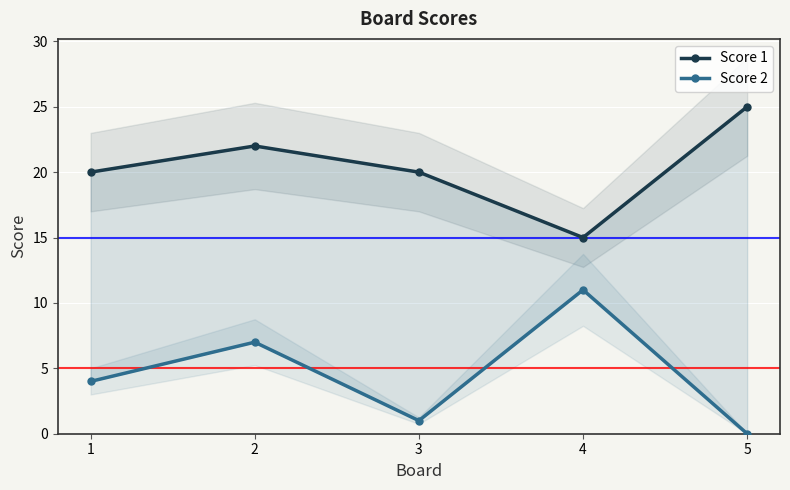

List the series in order of their overall mean, highest first.

Score 1, Score 2